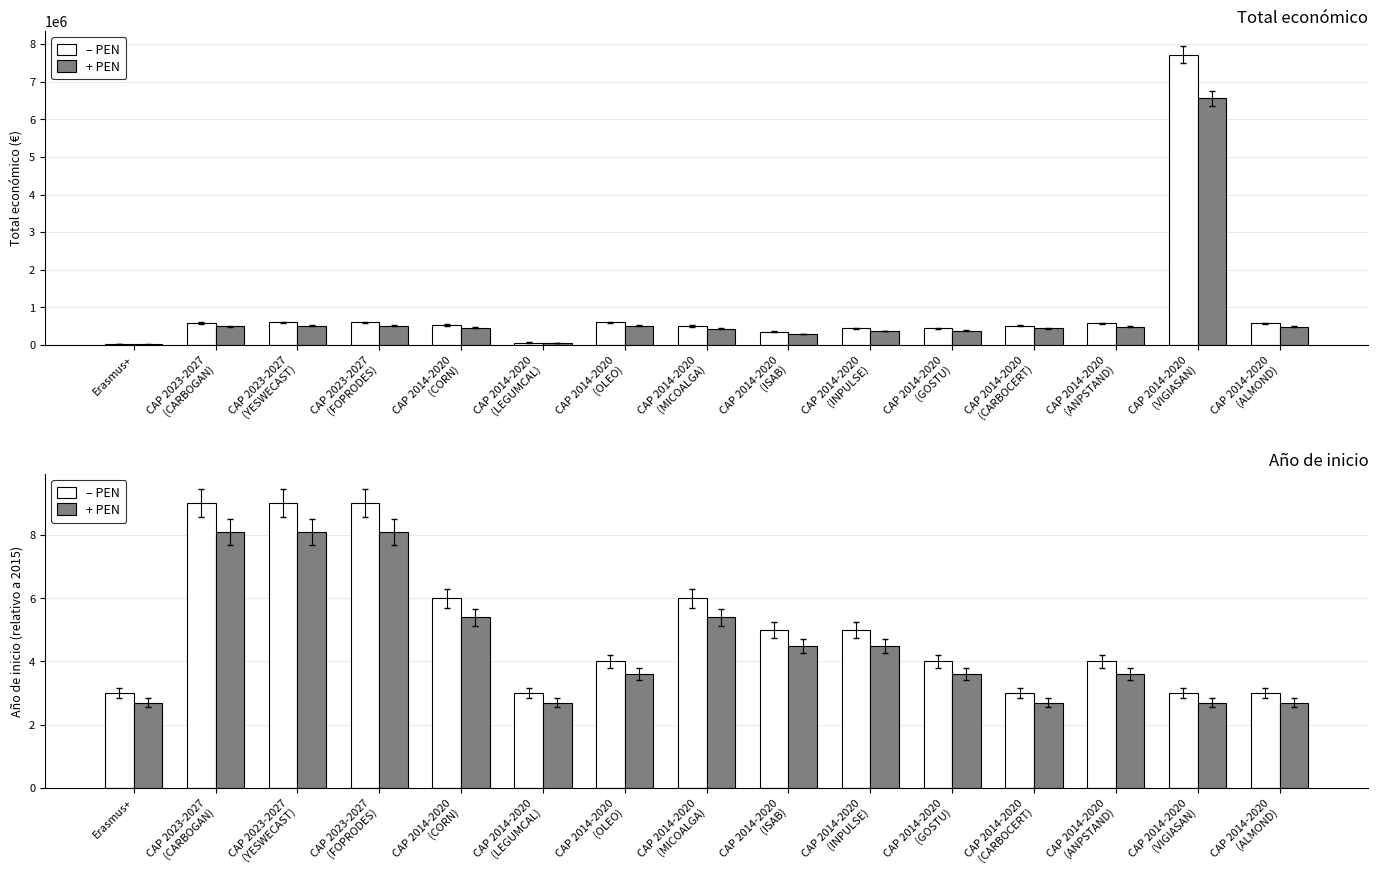

Which series has the largest total across all categories?

– PEN